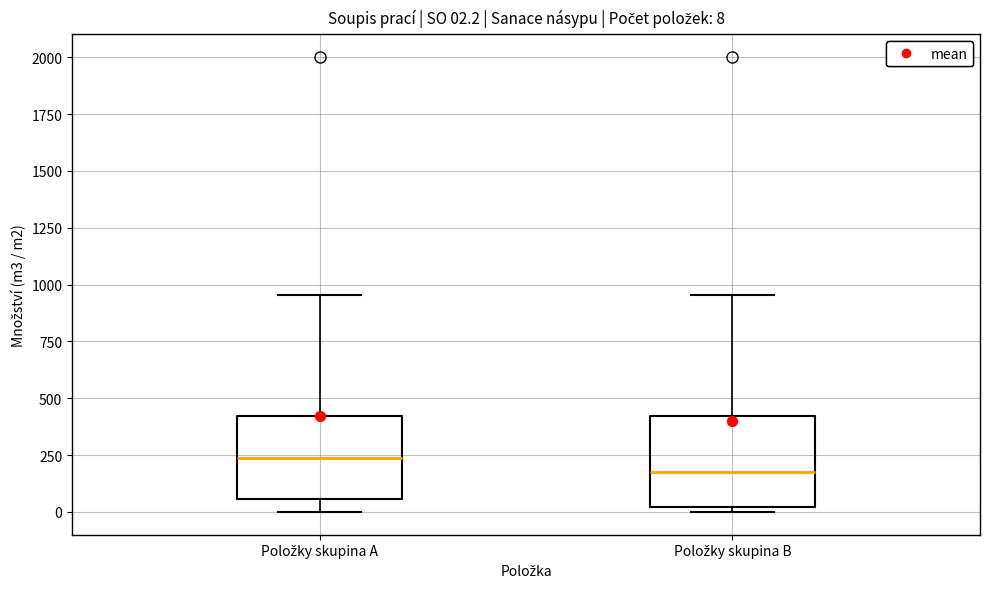

Which box's median line is the lowest?

Položky skupina B